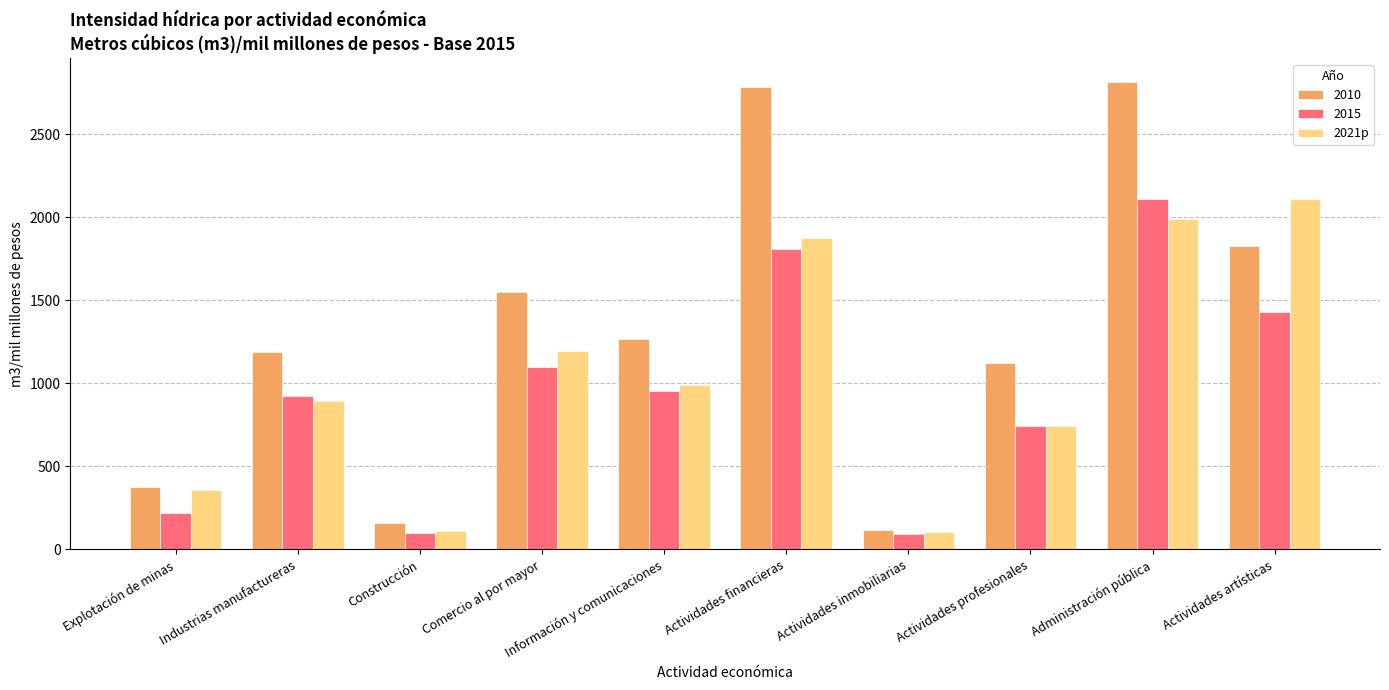

Is the value of 2015 at Administración pública greater than the value of 2010 at Comercio al por mayor?

Yes